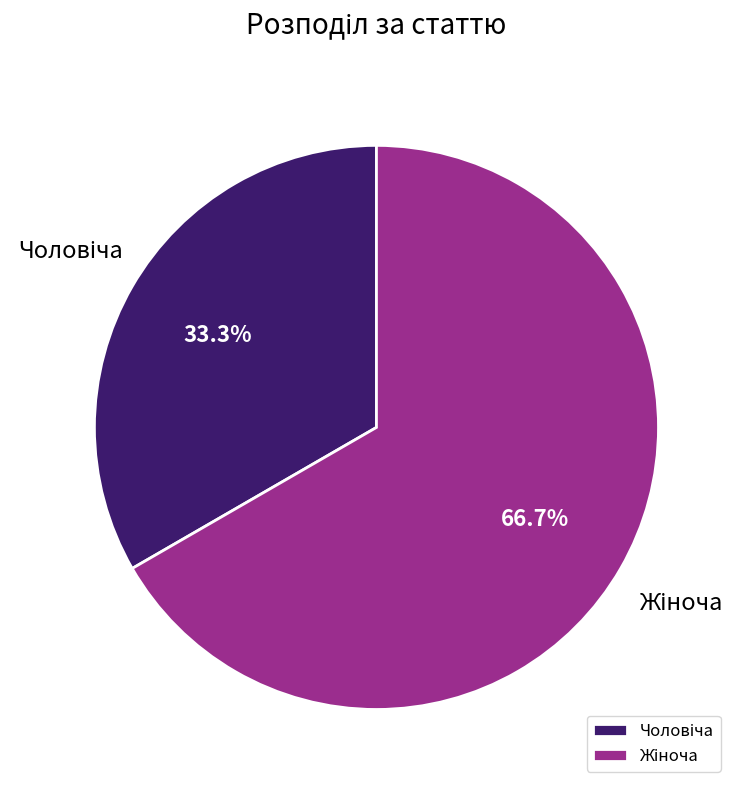

Count the number of slices in the pie.

2